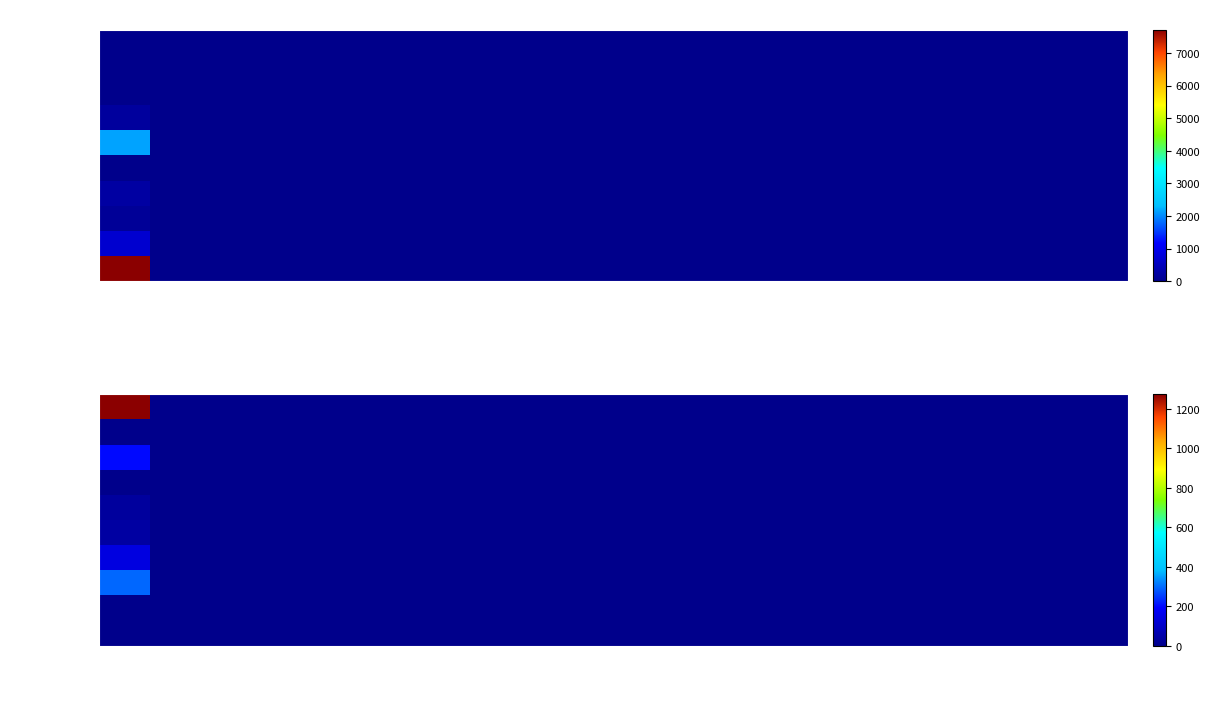

At how many categories does at least one series exceed 1119?

1